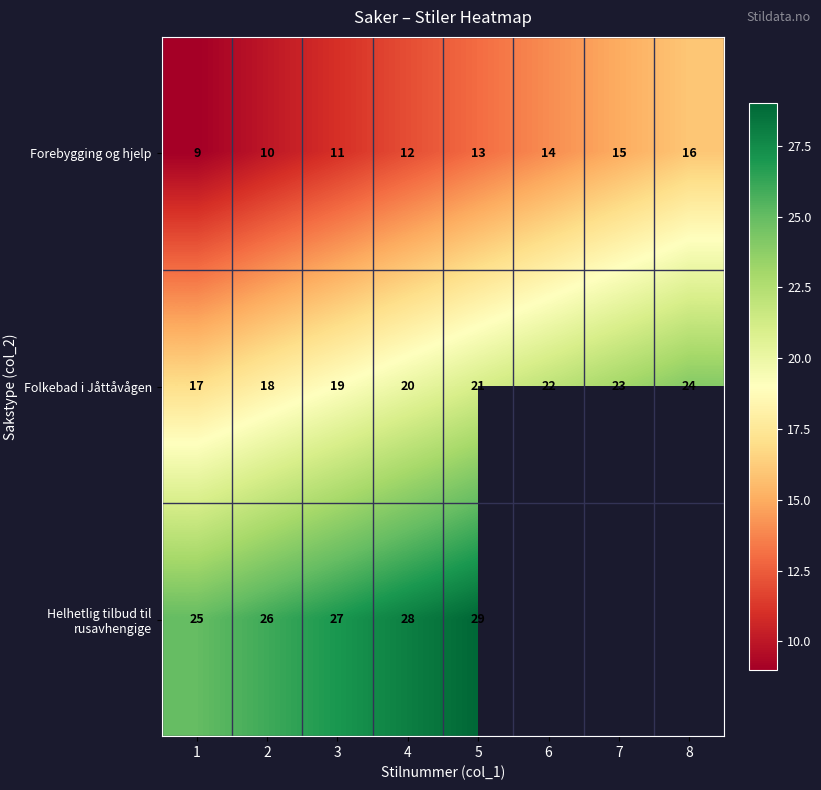

Is it true that Helhetlig tilbud til rusavhengige equals 41 at 3?

False